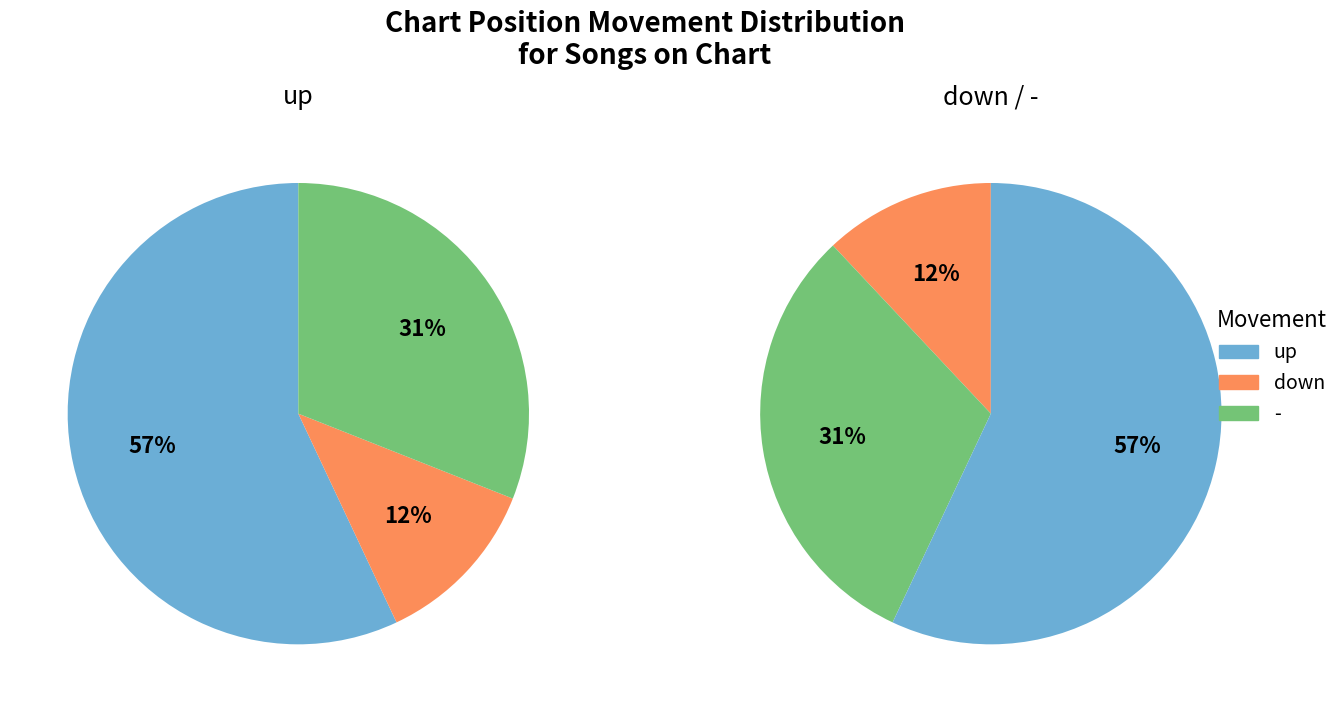

Which has a higher value, up or -?

up